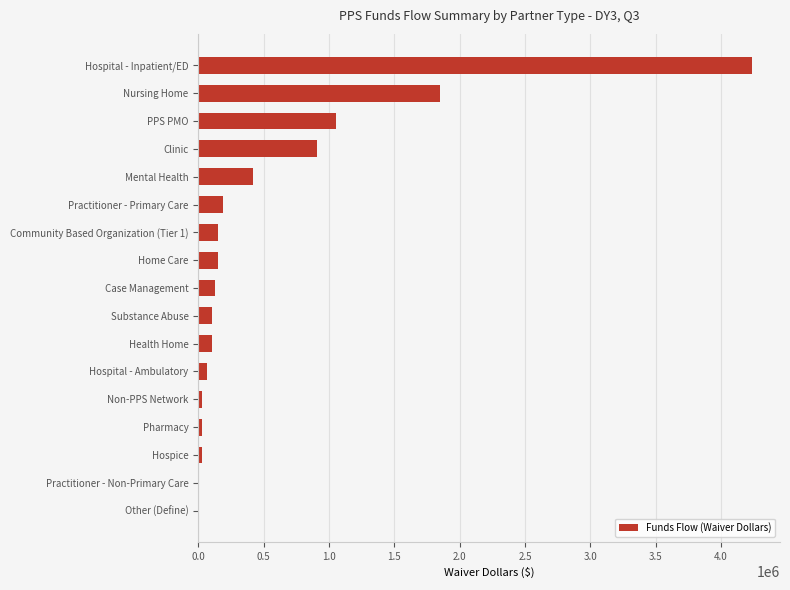

What is the change in value from Community Based Organization (Tier 1) to Mental Health?

+265030.2